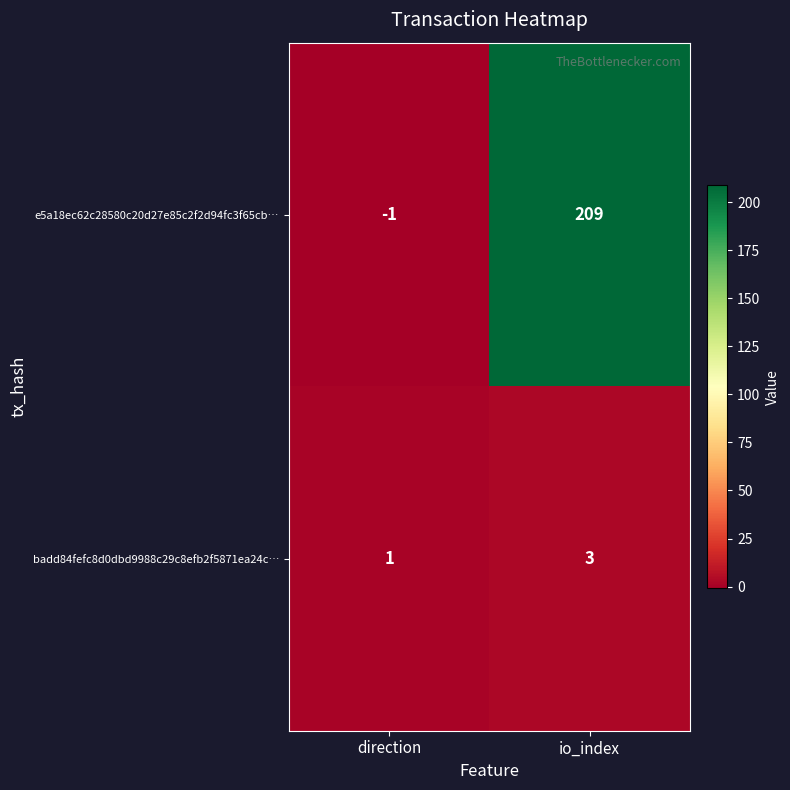

List the series in order of their peak value, lowest first.

badd84fefc8d0dbd9988c29c8efb2f5871ea24c…, e5a18ec62c28580c20d27e85c2f2d94fc3f65cb…